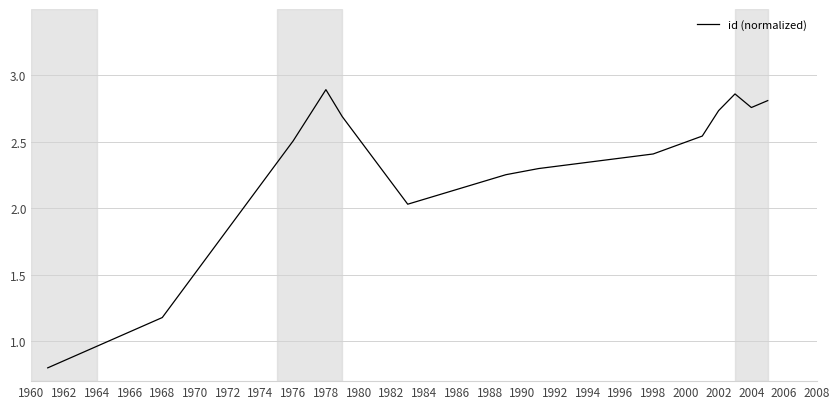

What is the smallest value displayed?

0.8